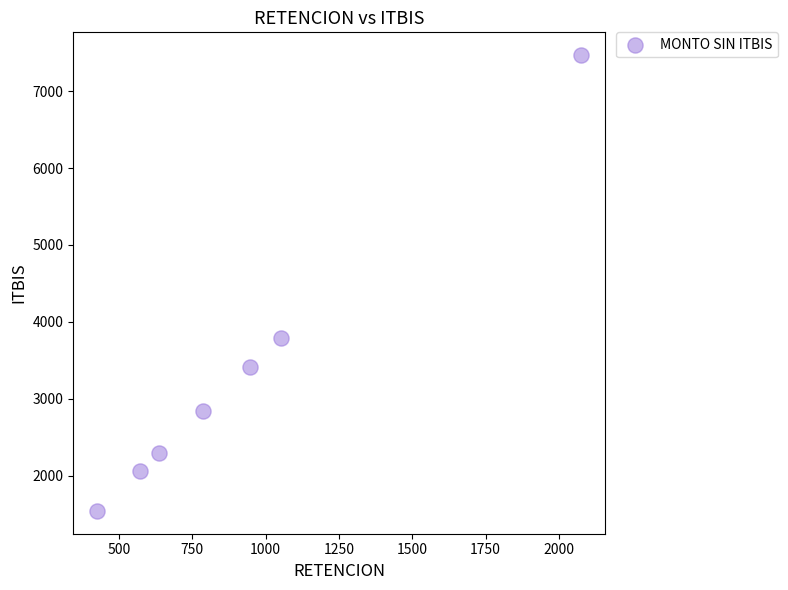

What Y value in the scatter plot is closest to 4504?

3789.0